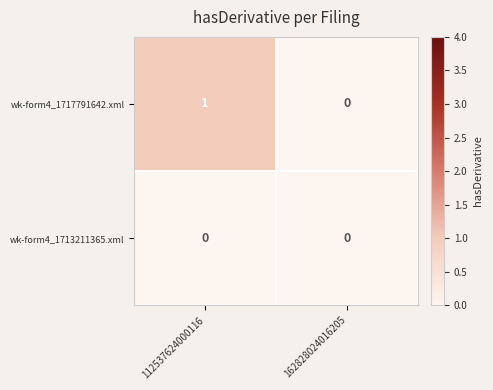

Reading left to right, extract all data points from this chart.

wk-form4_1717791642.xml: 112537624000116=1	162828024016205=0
wk-form4_1713211365.xml: 112537624000116=0	162828024016205=0